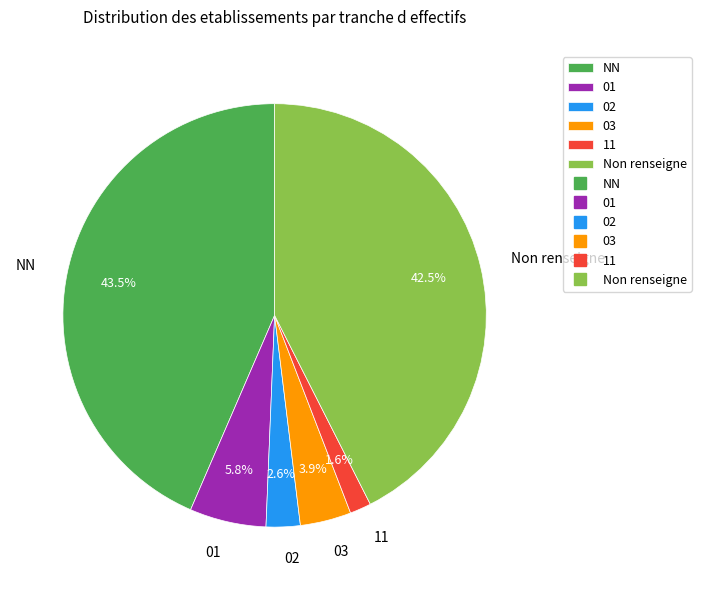

What is the ratio of the value at NN to the value at 03?

11.2